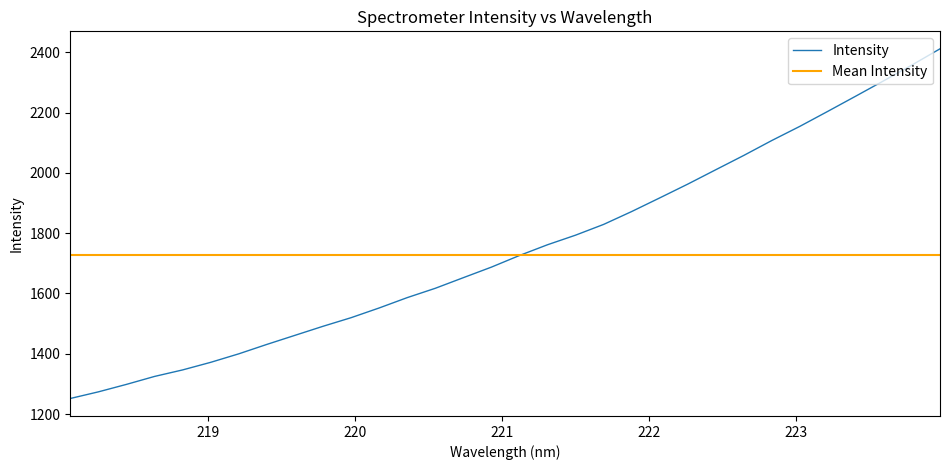

True or false: the data has more than 0 interior local peaks.

False